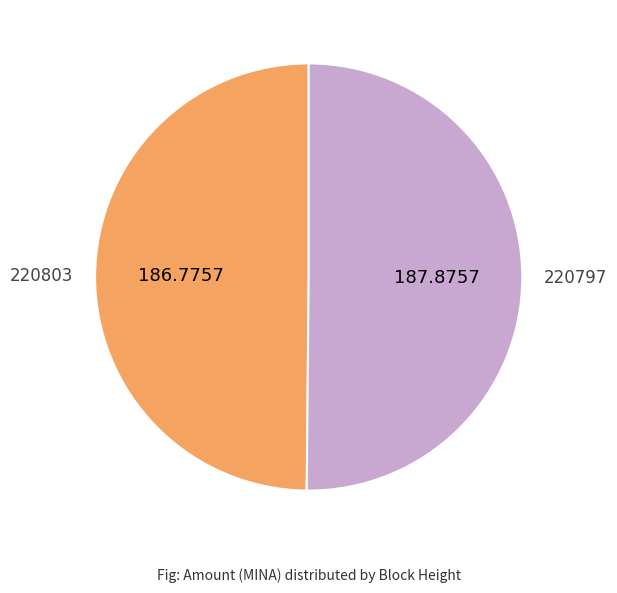

Combined, do 220803 and 220797 account for over 50%?

Yes